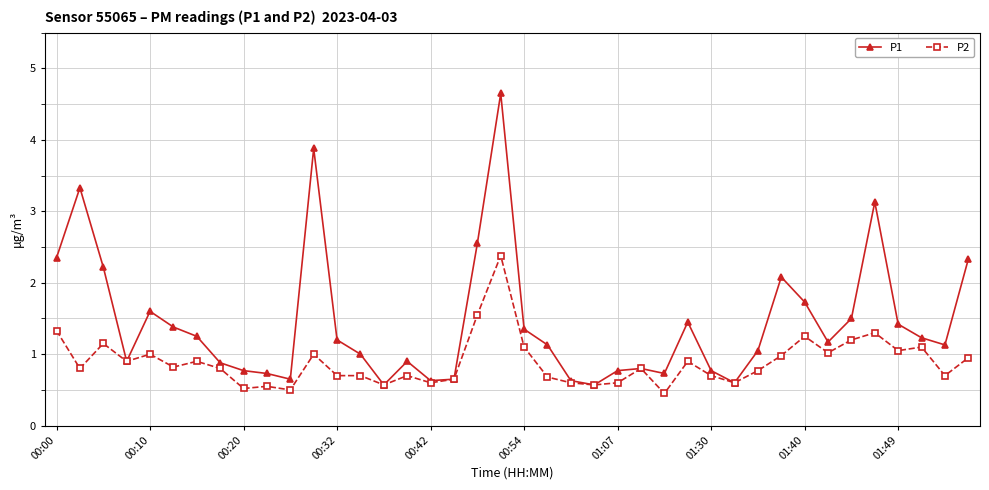

Which series has the widest spread of values?

P1